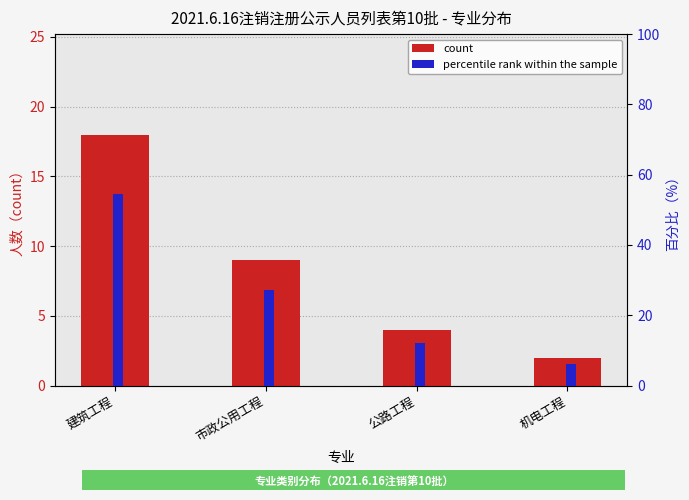

Does the chart contain any negative values?

No